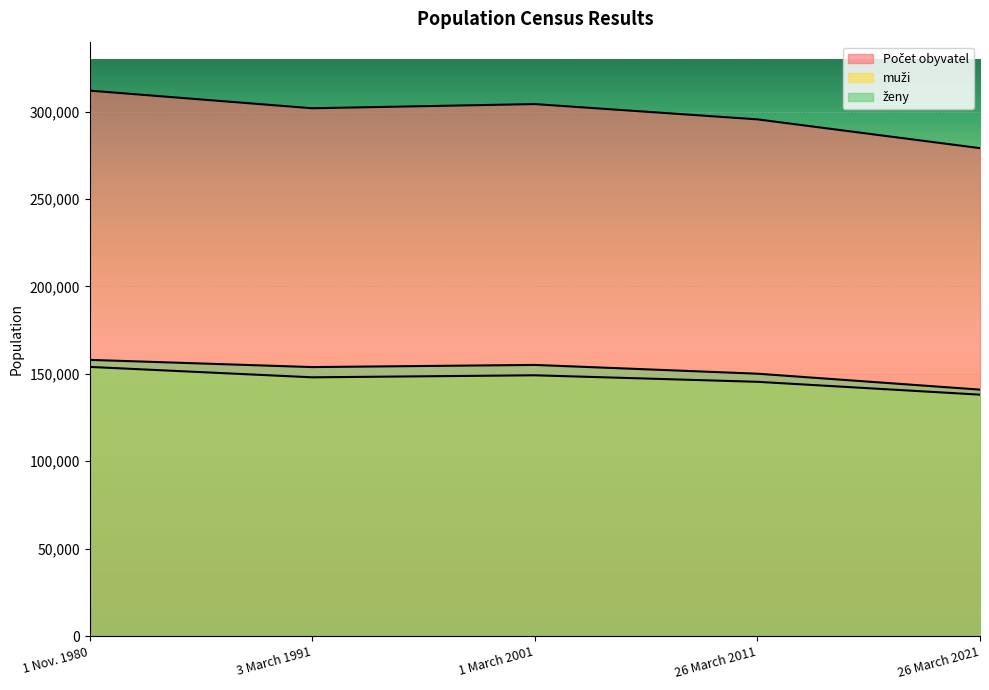

Where does the Počet obyvatel series first go above 301914?

1 Nov. 1980